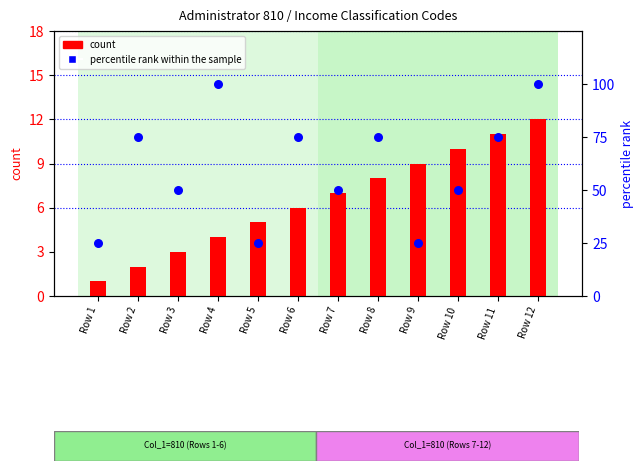

At which category is the sum across all series the highest?

Row 12